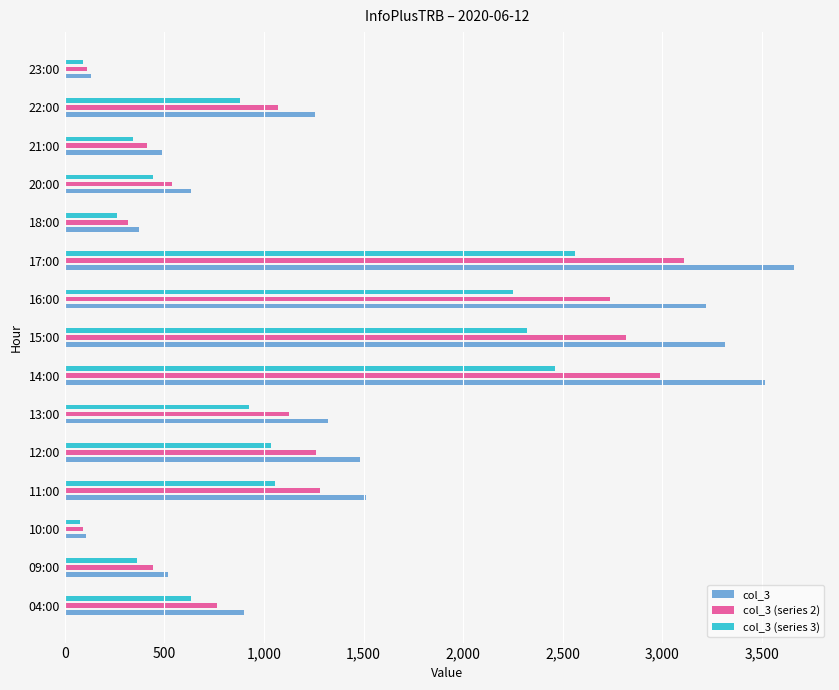

What is the total value across all series at 12:00?

3779.1